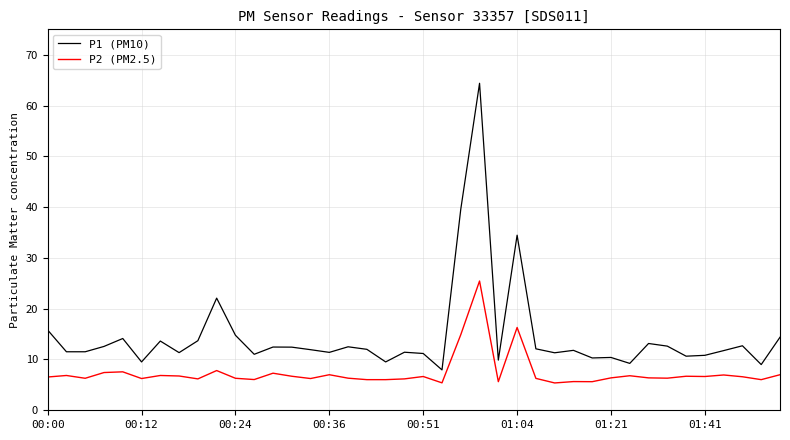

Which series has the largest total across all categories?

P1 (PM10)